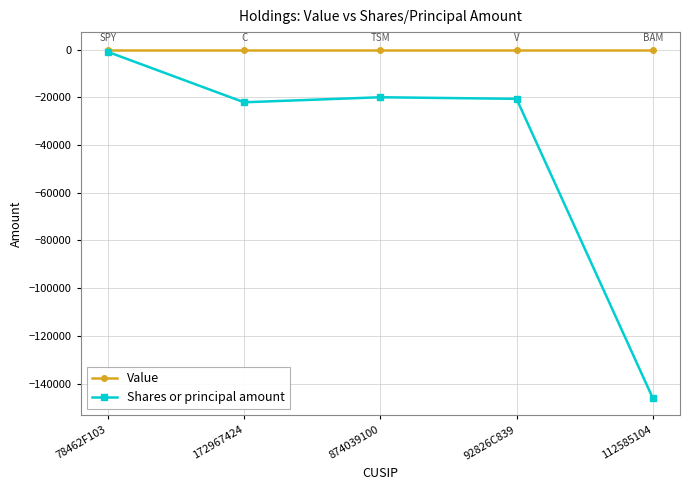

In Shares or principal amount, how many points are lower than both neighbors (excluding endpoints)?

1